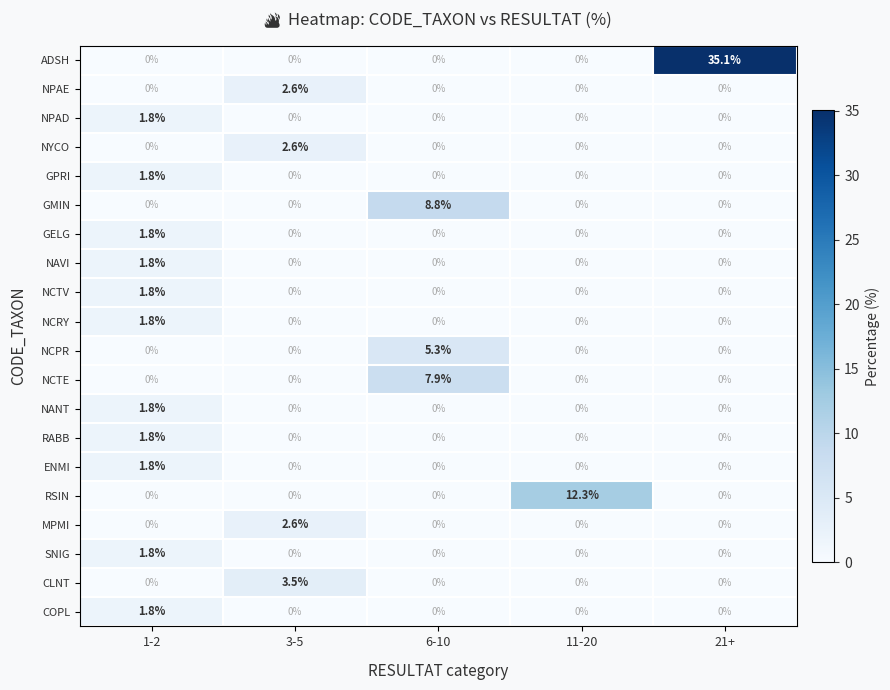

True or false: NCRY has a value of 0.0 at 6-10.

True